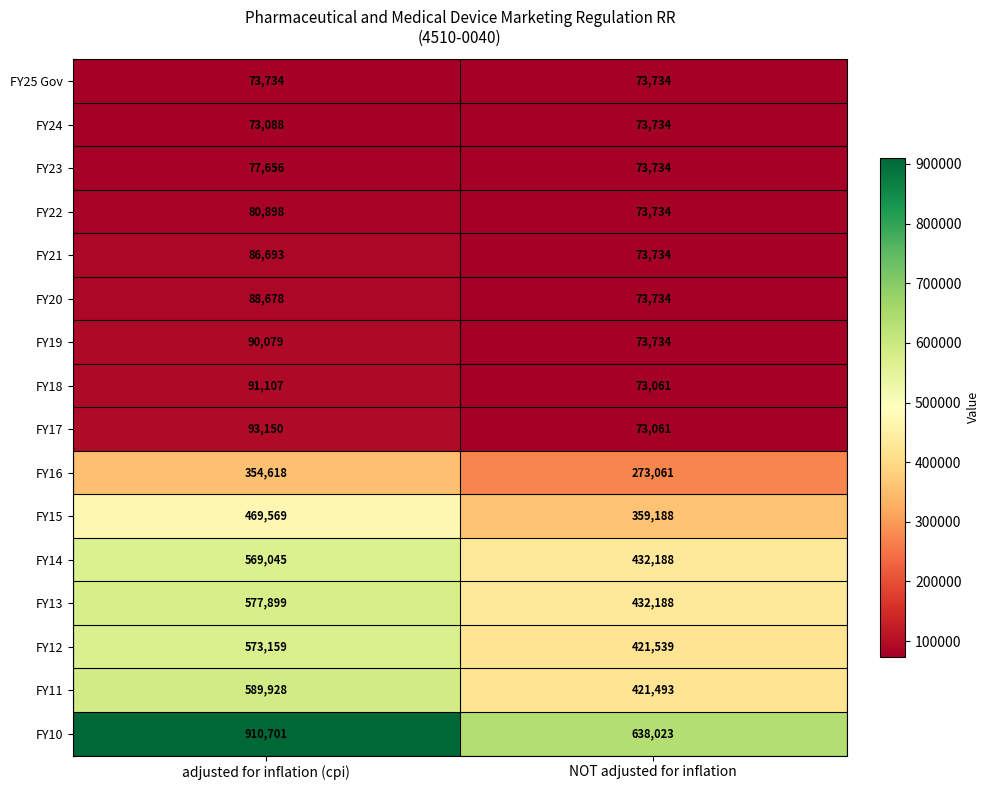

Count the number of data series in this chart.

16